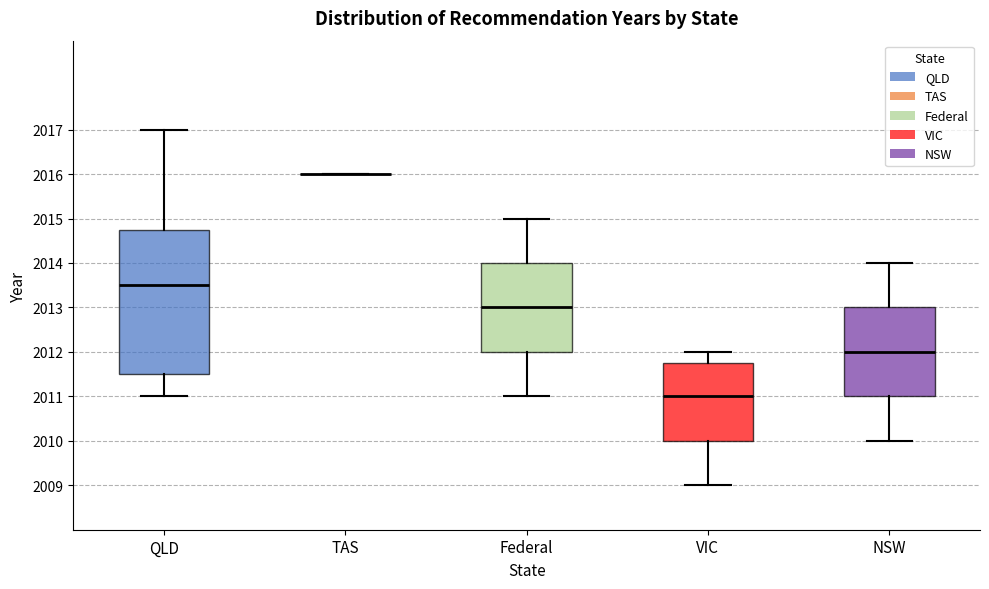

Reading left to right, read every box against the y-axis: the position of its median line, the range the box covers, and the ends of its whiskers. The values are not printed on the chart, so give them approximately, as read against the axis.

QLD: median 2013.5, box 2011.5 to 2014.8, whiskers 2011.0 to 2017.0
TAS: box collapsed to a line at 2016.0, whiskers 2016.0 to 2016.0
Federal: median 2013.0, box 2012.0 to 2014.0, whiskers 2011.0 to 2015.0
VIC: median 2011.0, box 2010.0 to 2011.8, whiskers 2009.0 to 2012.0
NSW: median 2012.0, box 2011.0 to 2013.0, whiskers 2010.0 to 2014.0